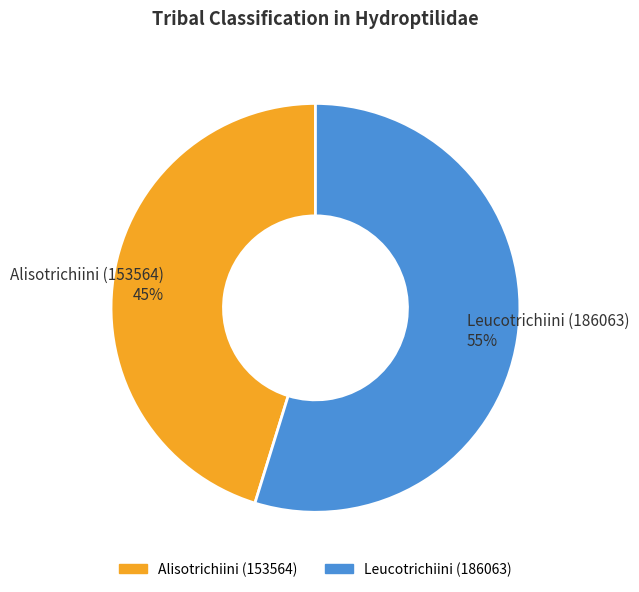

To the nearest percent, what portion does Leucotrichiini (186063) represent?

55%